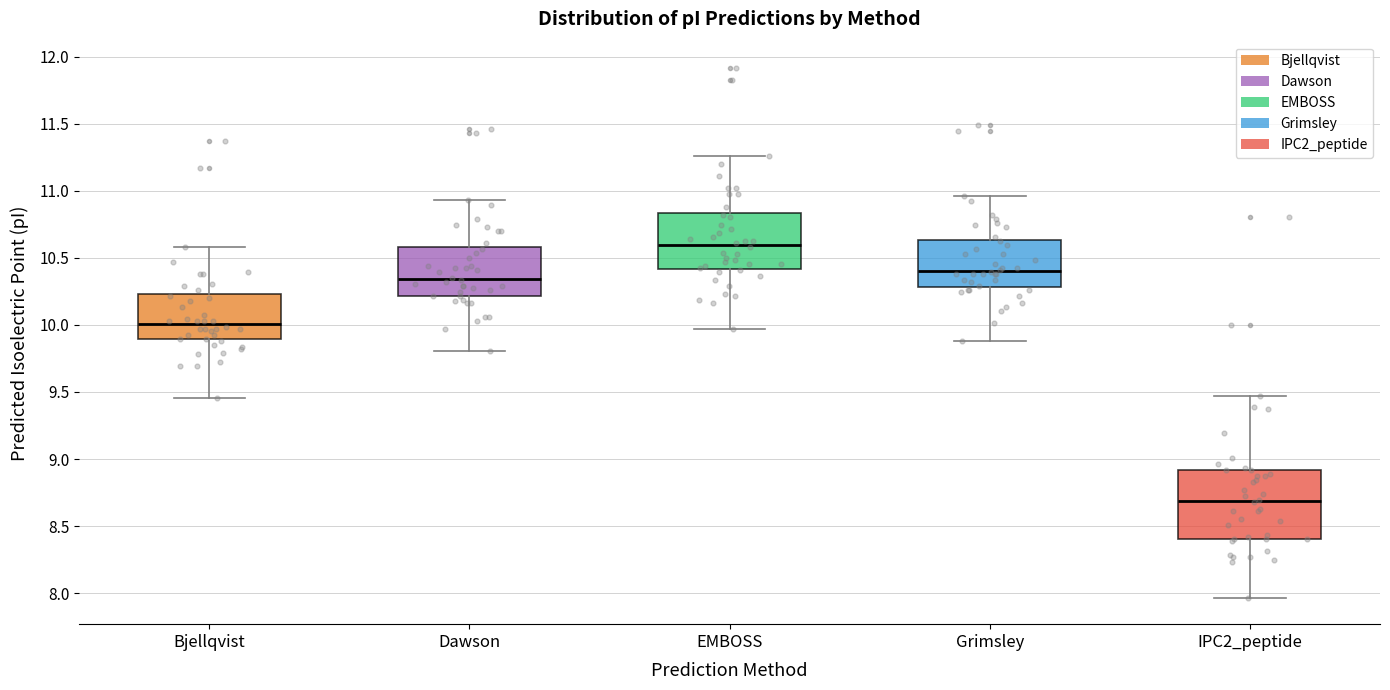

Where does the median line of the box for EMBOSS sit on the y-axis? The values are not printed on the chart, so give them approximately, as read against the axis.

10.60